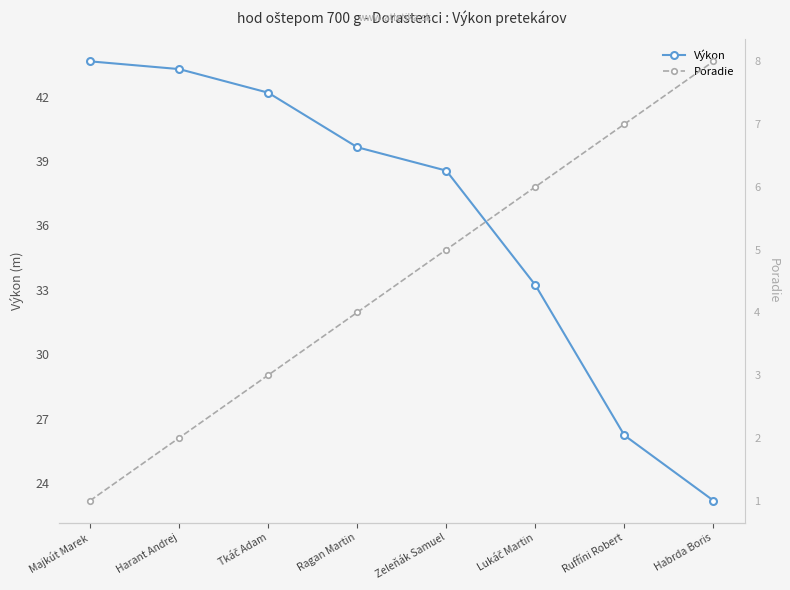

What is the label of the 7th point from the left?

Ruffíni Robert